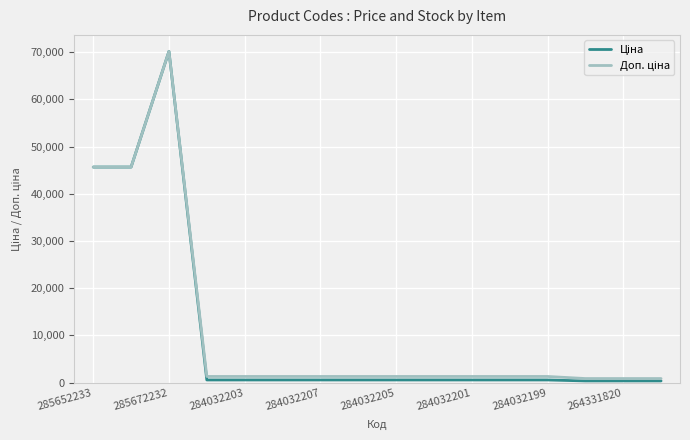

How many lines are shown in the chart?

2